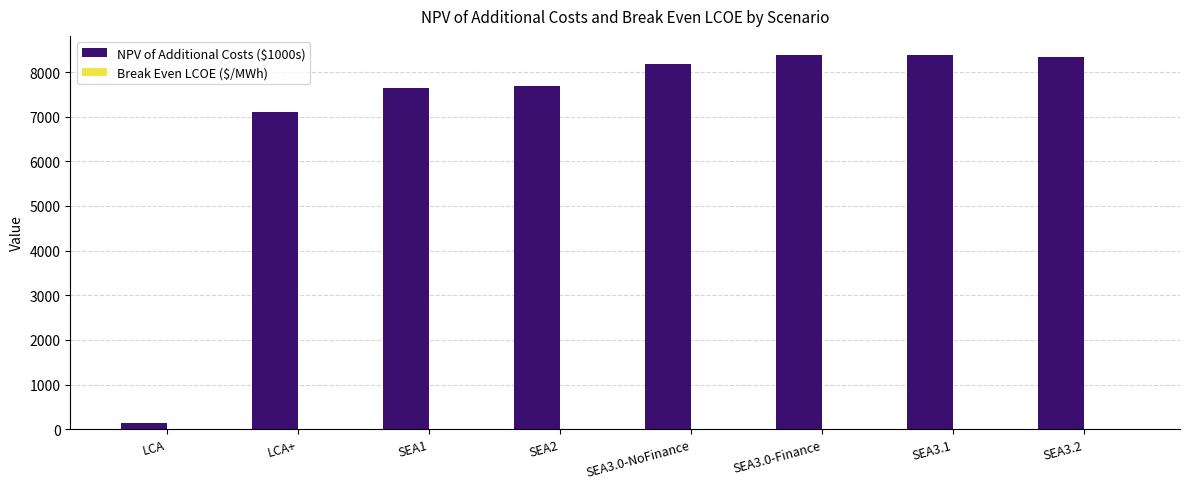

Where is NPV of Additional Costs ($1000s) nearest to the value 4268?

LCA+